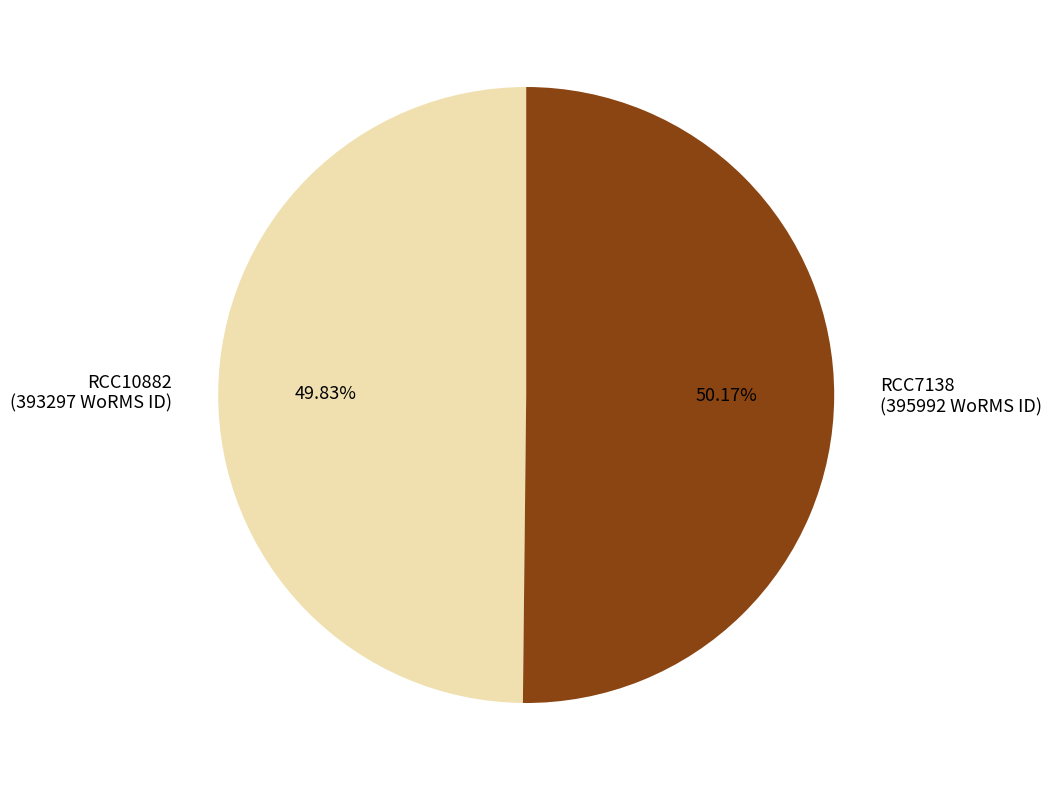

Does any single category account for the majority?

Yes